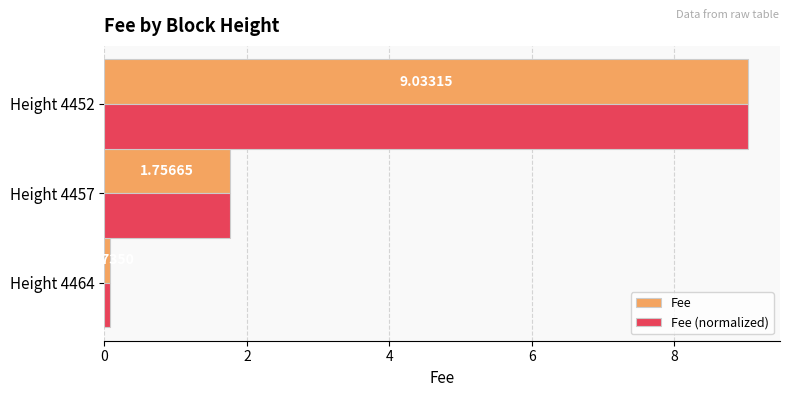

Rank the categories by Fee value from highest to lowest.

Height 4452, Height 4457, Height 4464